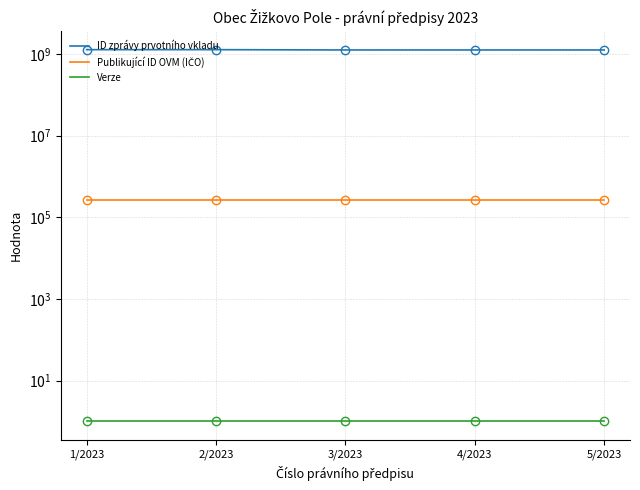

How many series are shown in this chart?

3